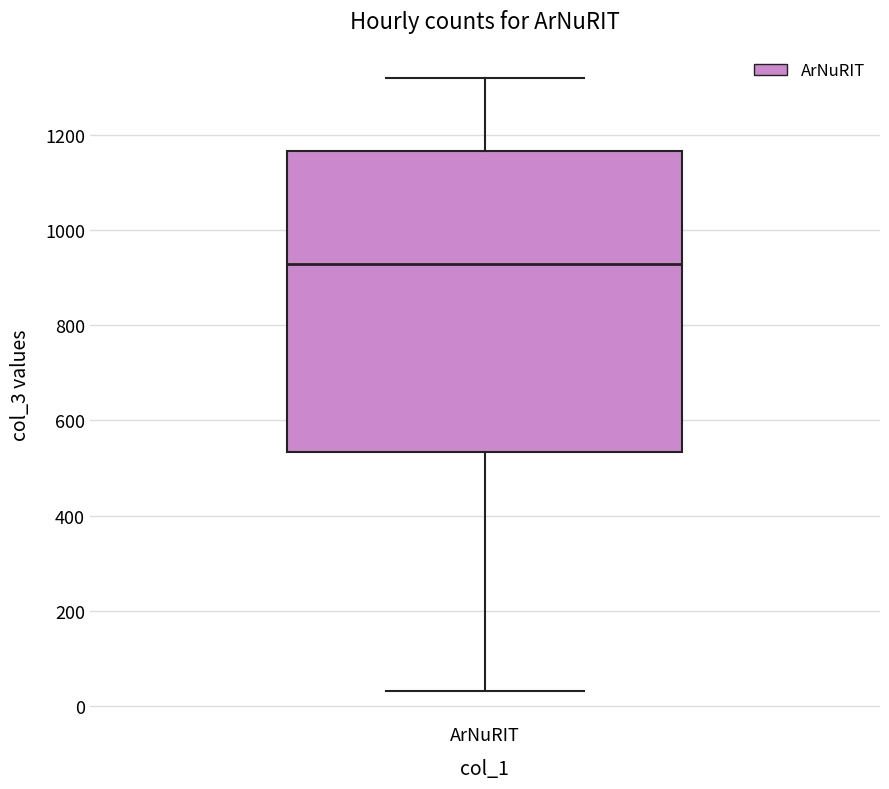

Transcribe this box plot: give where the median line is, the range the box spans, and where the two whiskers end, as read against the y-axis. The values are not printed on the chart, so give them approximately, as read against the axis.

median 920, box 540 to 1160, whiskers 40 to 1320